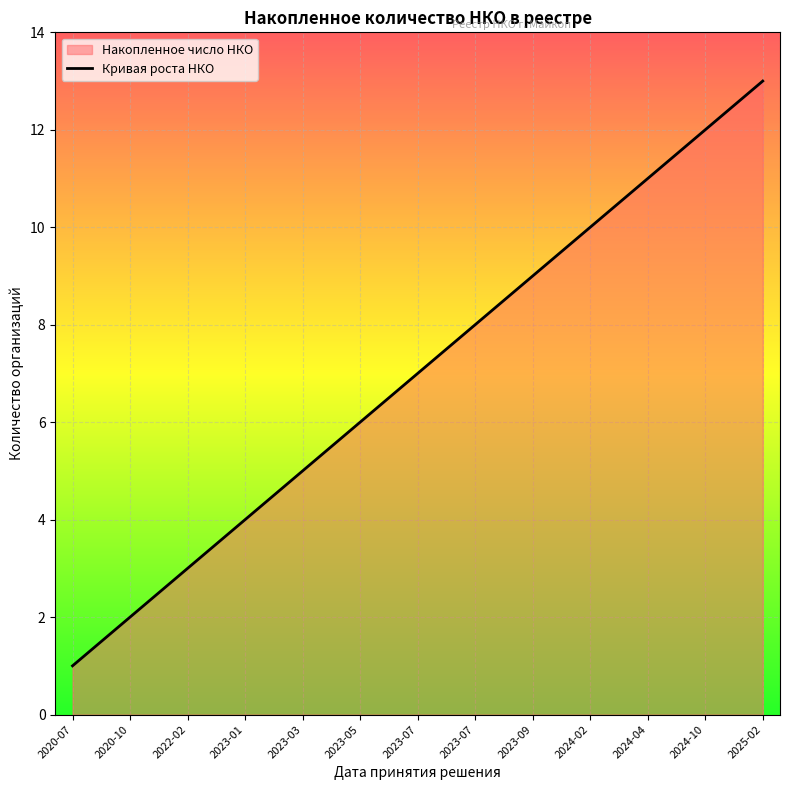

True or false: there are more than 2 points higher than both neighbors.

False